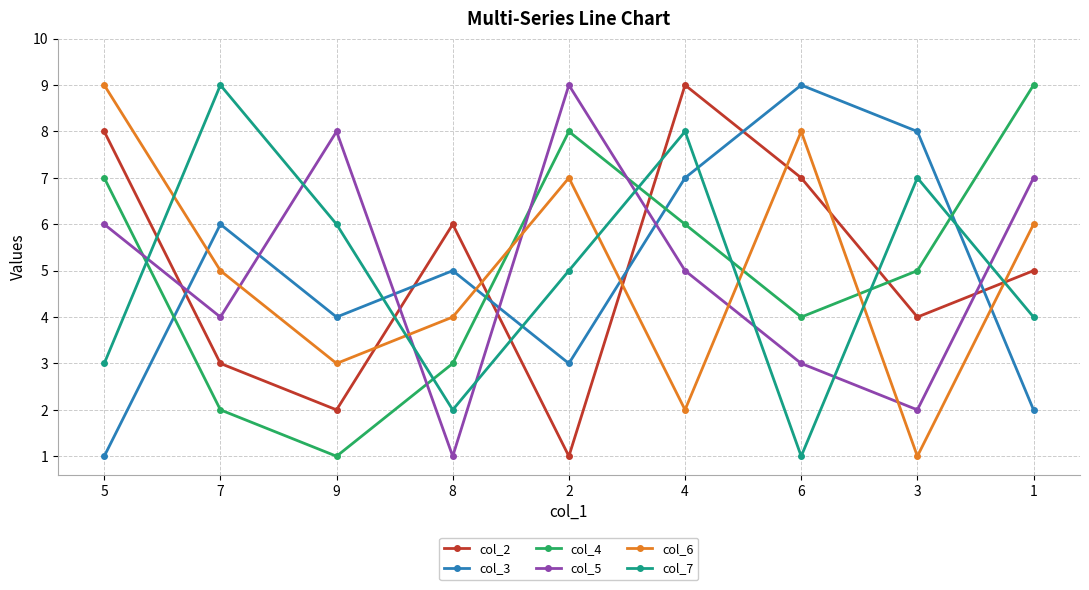

How many distinct data groups are displayed?

6